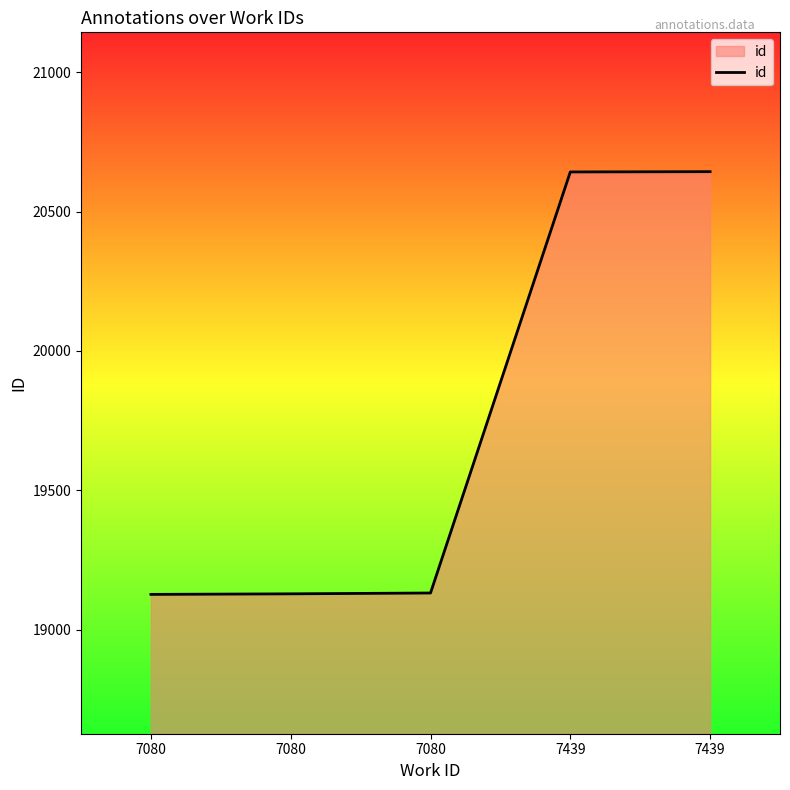

How many series are shown in this chart?

1